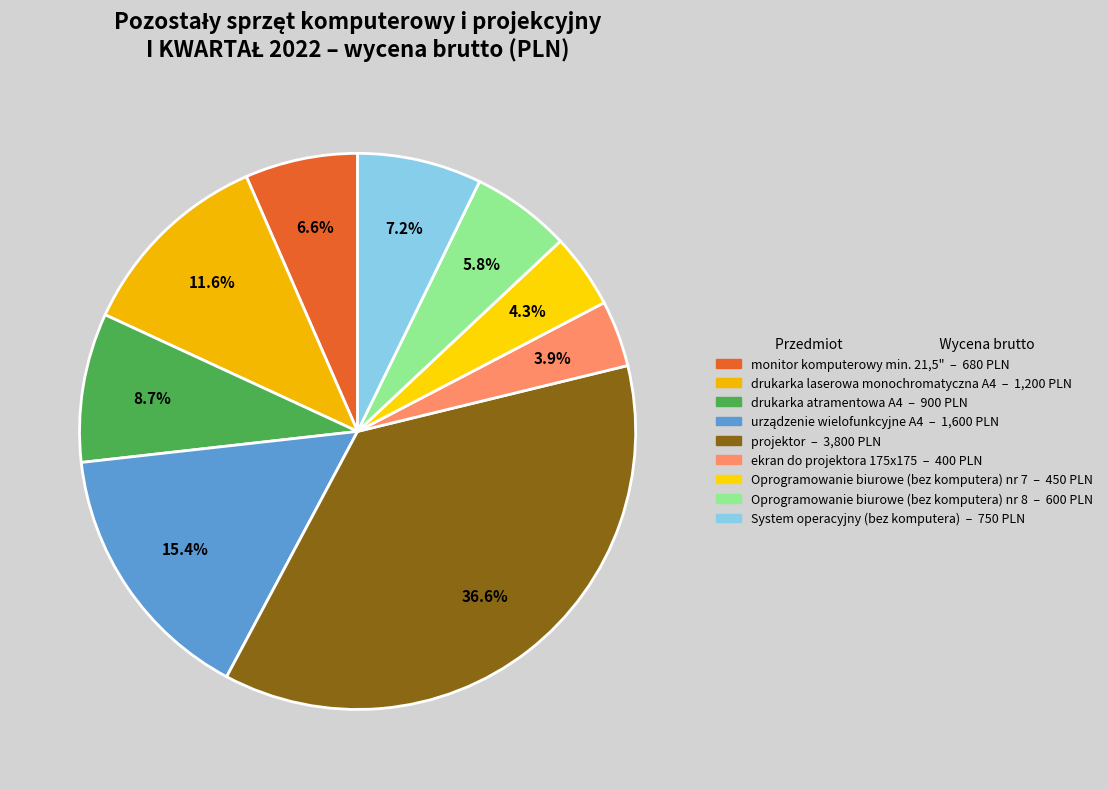

True or false: ekran do projektora 175x175 accounts for 4% of the total.

True